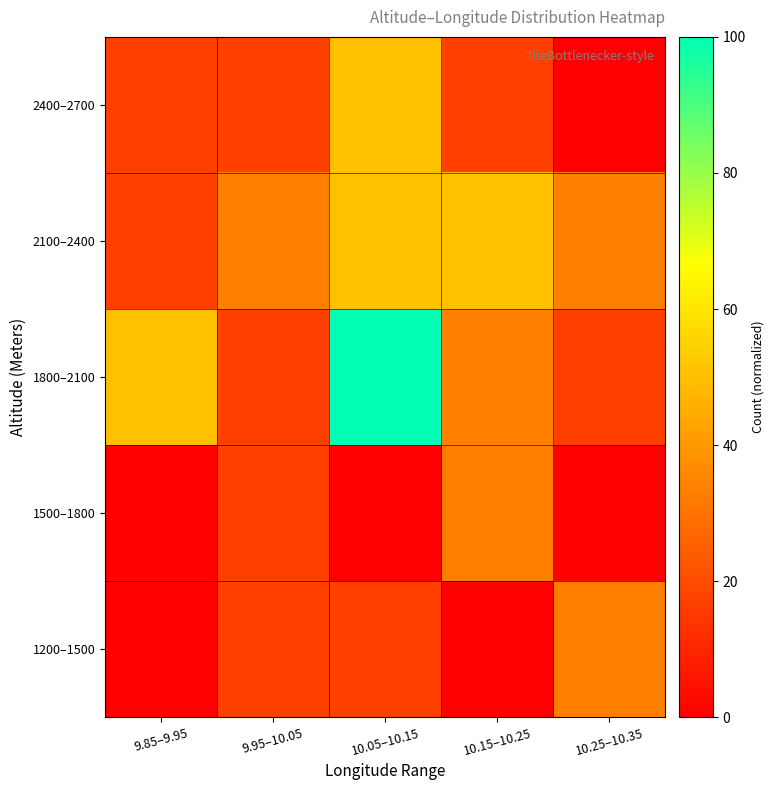

Which label corresponds to the largest value in the chart?

10.05–10.15